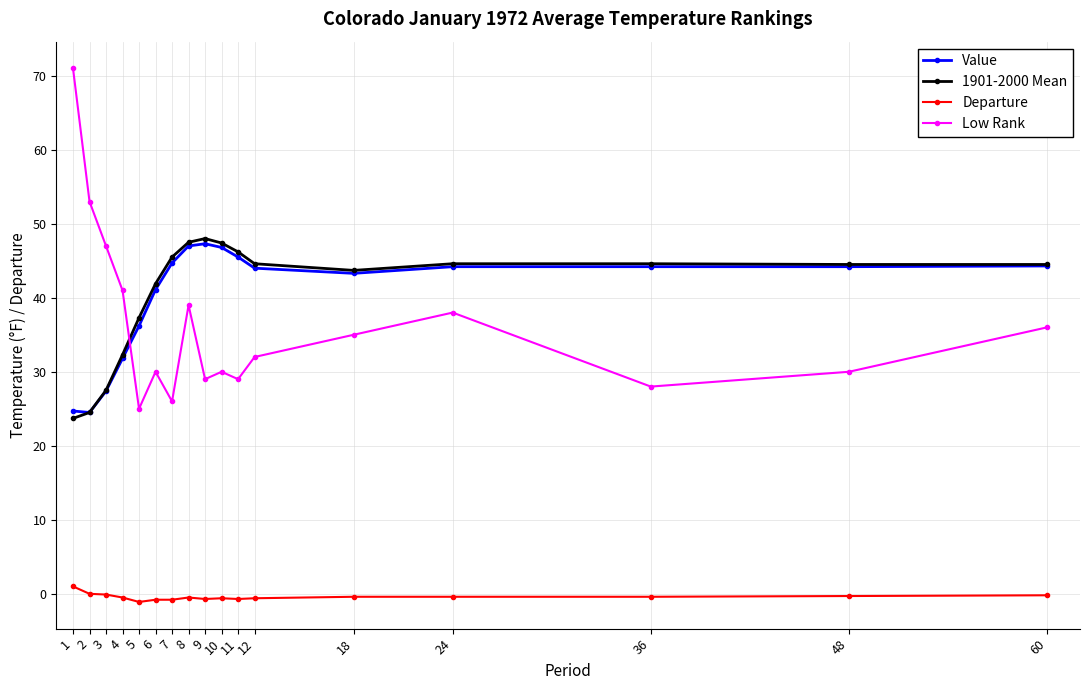

True or false: 1901-2000 Mean and Departure cross at least once.

False